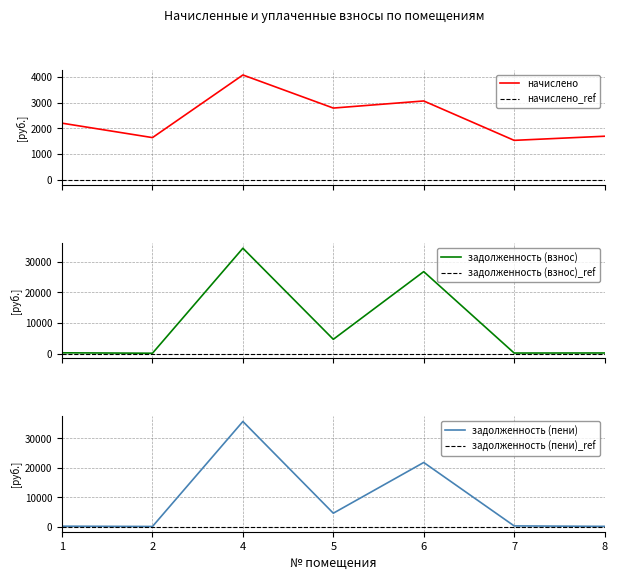

Which series has the widest spread of values?

задолженность (пени)